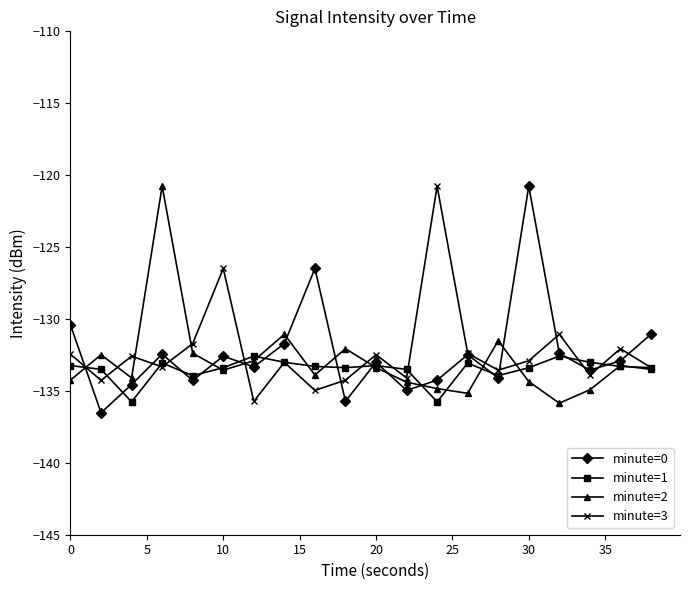

Does the chart have visible grid lines?

No